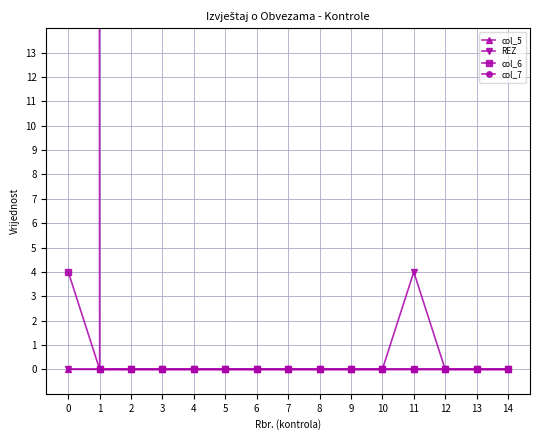

How many interior local peaks does the REZ series have?

1